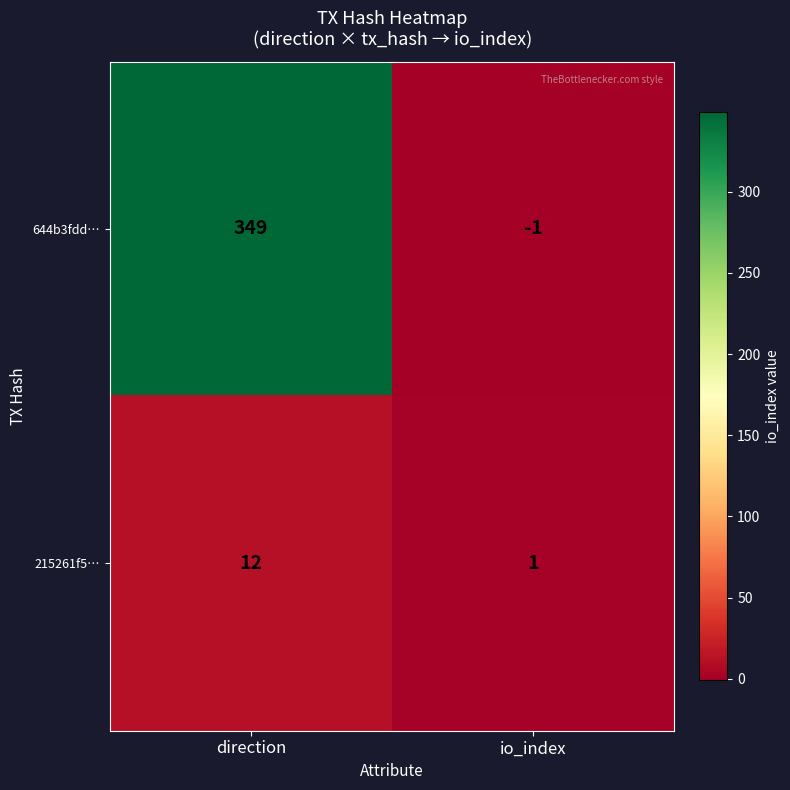

Reading left to right, what are all the values shown in this chart?

644b3fdd…: direction=349	io_index=-1
215261f5…: direction=12	io_index=1